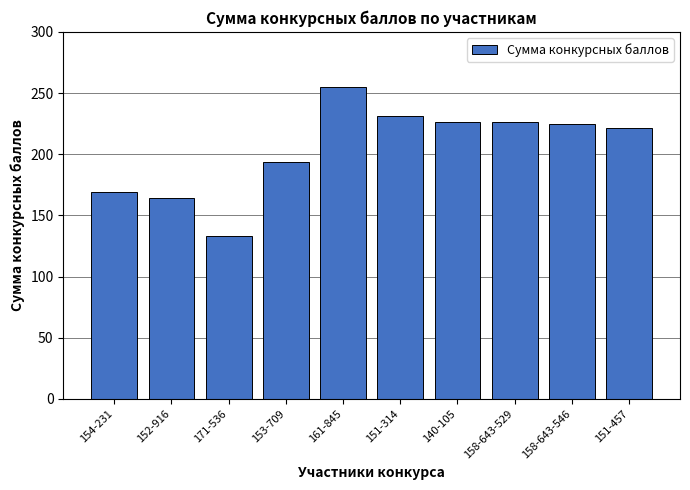

Is it true that the value at 152-916 is 82?

False